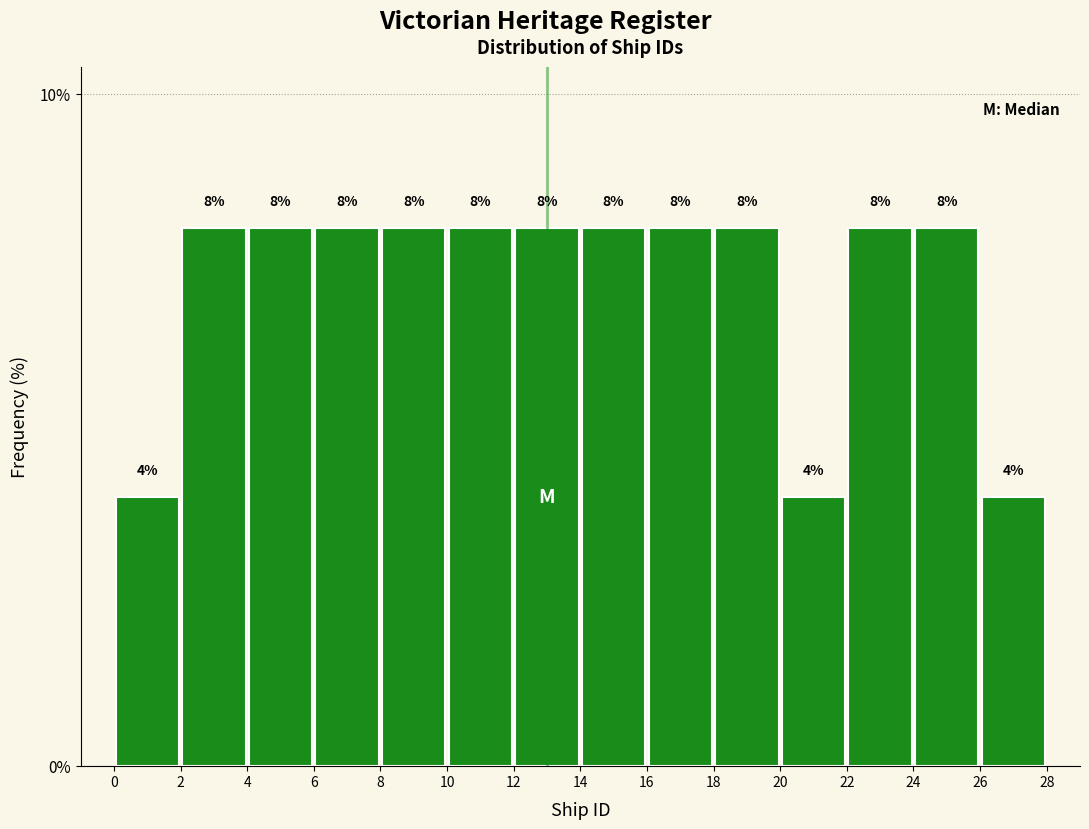

How tall is the bar that spans 12 to 14 on the x-axis?

8